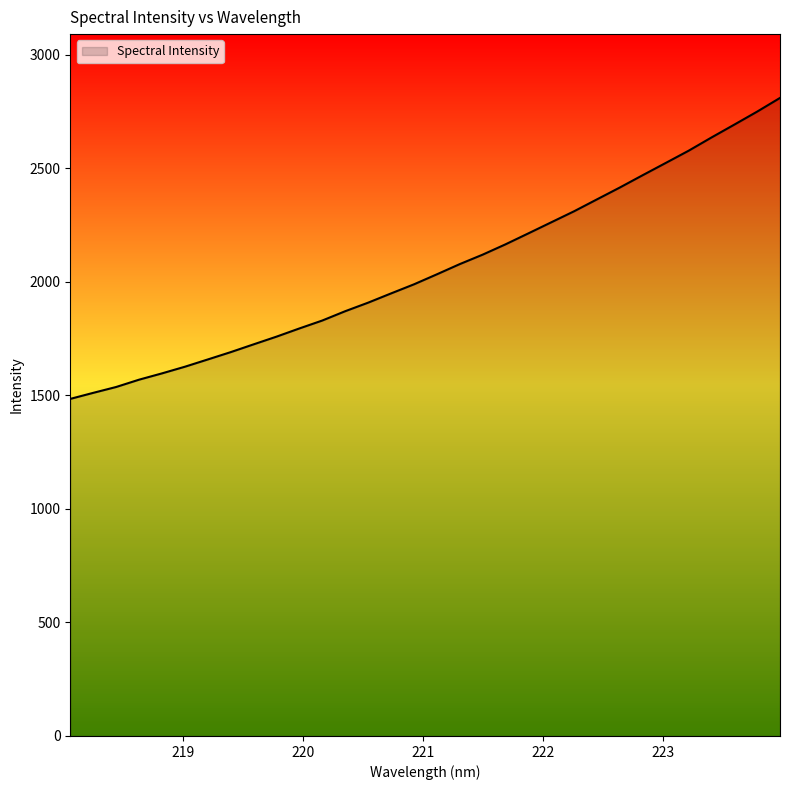

What is the greatest value displayed?

2810.4